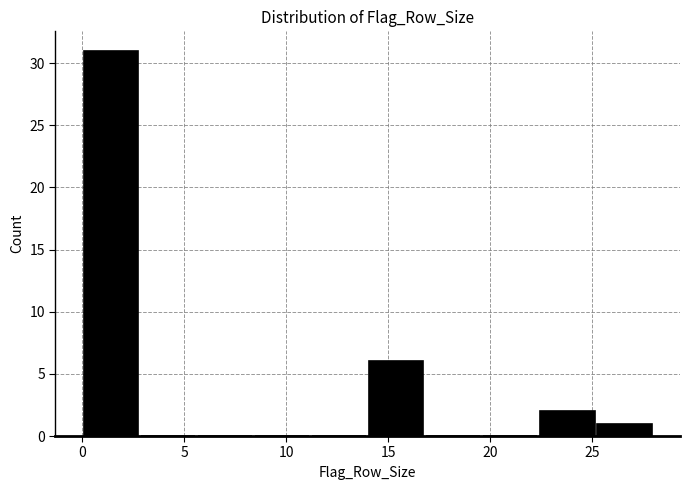

Reading left to right, list every bar in this chart as the range it spans on the x-axis followed by its height. Neither the bar edges nor the heights are printed on the chart, so give them approximately, as read against the axes.

0.0 to 2.8: 31
2.8 to 5.6: 0
5.6 to 8.4: 0
8.4 to 11.2: 0
11.2 to 14.0: 0
14.0 to 16.8: 6
16.8 to 19.6: 0
19.6 to 22.4: 0
22.4 to 25.2: 2
25.2 to 28.0: 1